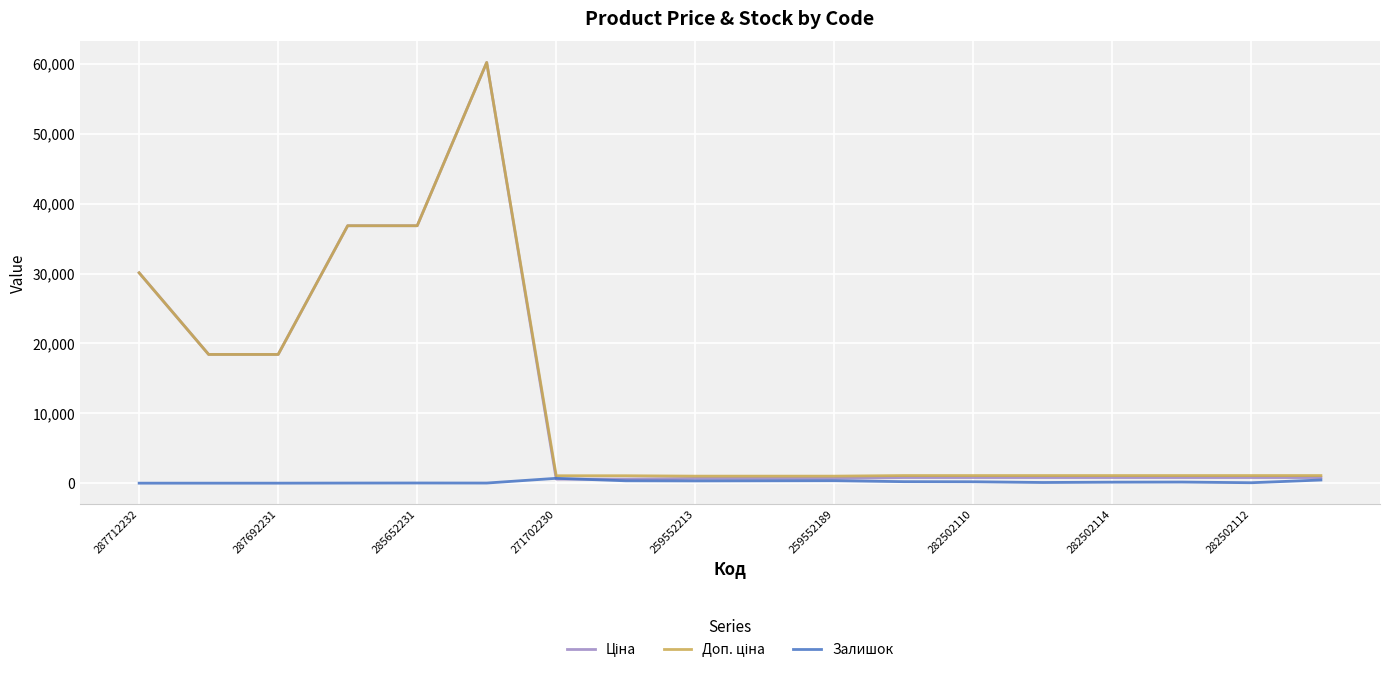

What is the maximum value shown in the chart?

60205.6